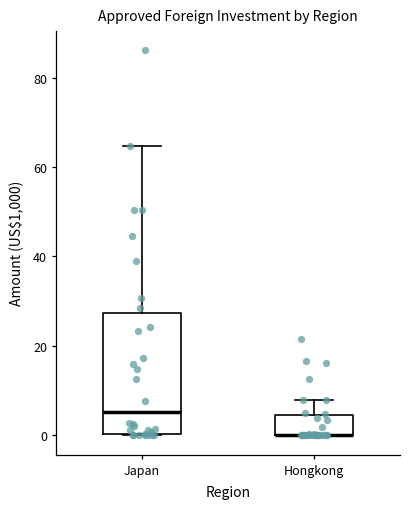

Reading left to right, read every box against the y-axis: the position of its median line, the range the box covers, and the ends of its whiskers. The values are not printed on the chart, so give them approximately, as read against the axis.

Japan: median 6, box 0 to 28, whiskers 0 to 64
Hongkong: median 0 (drawn on the box's lower edge), box 0 to 4, whiskers 0 to 8